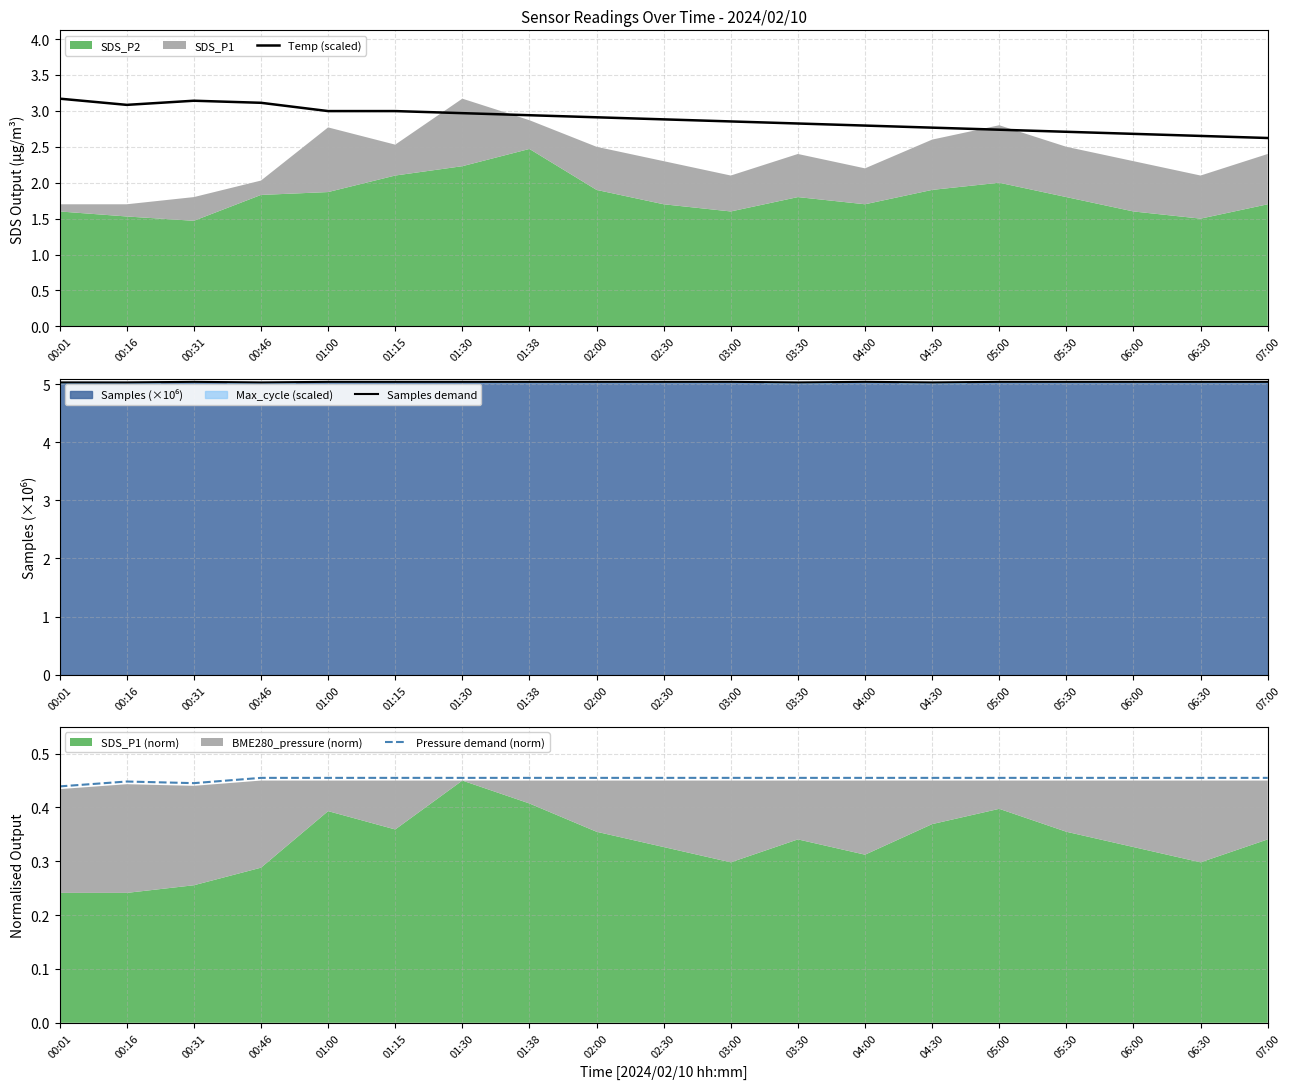

In Samples demand, how many points are lower than both neighbors (excluding endpoints)?

3